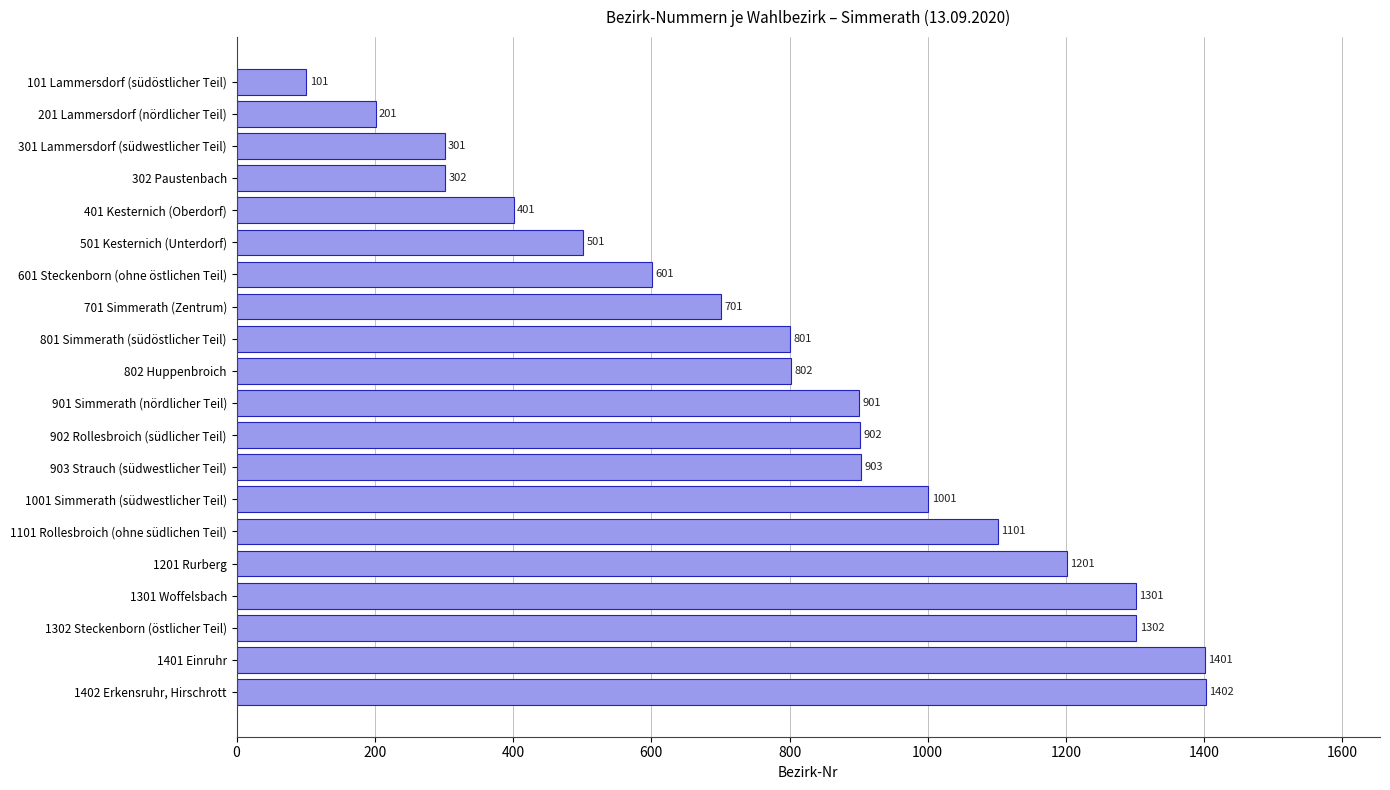

What is the ratio of the value at 401 Kesternich (Oberdorf) to the value at 101 Lammersdorf (südöstlicher Teil)?

4.0